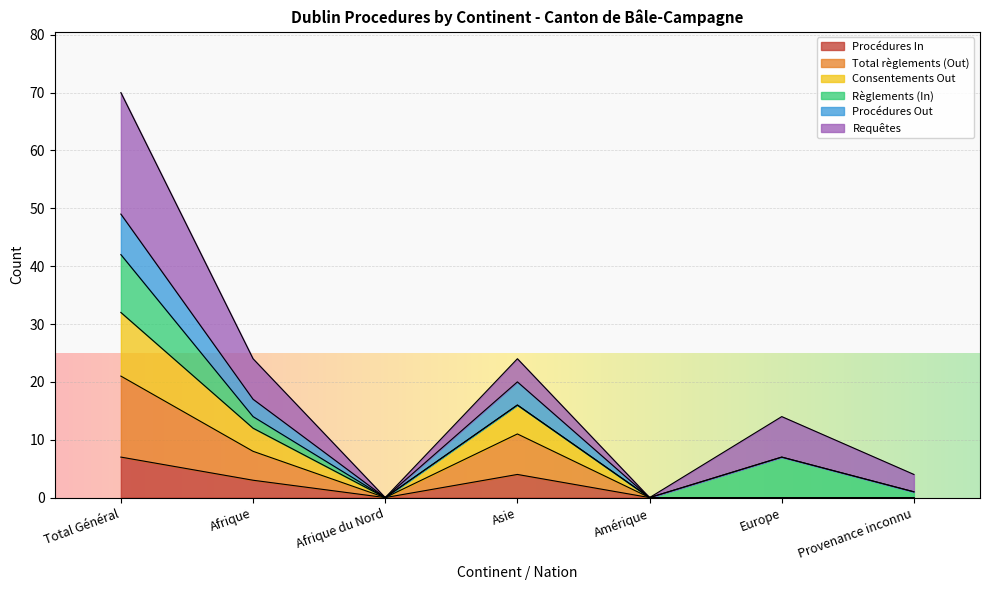

In Total règlements (Out), how many points are higher than both neighbors (excluding endpoints)?

1